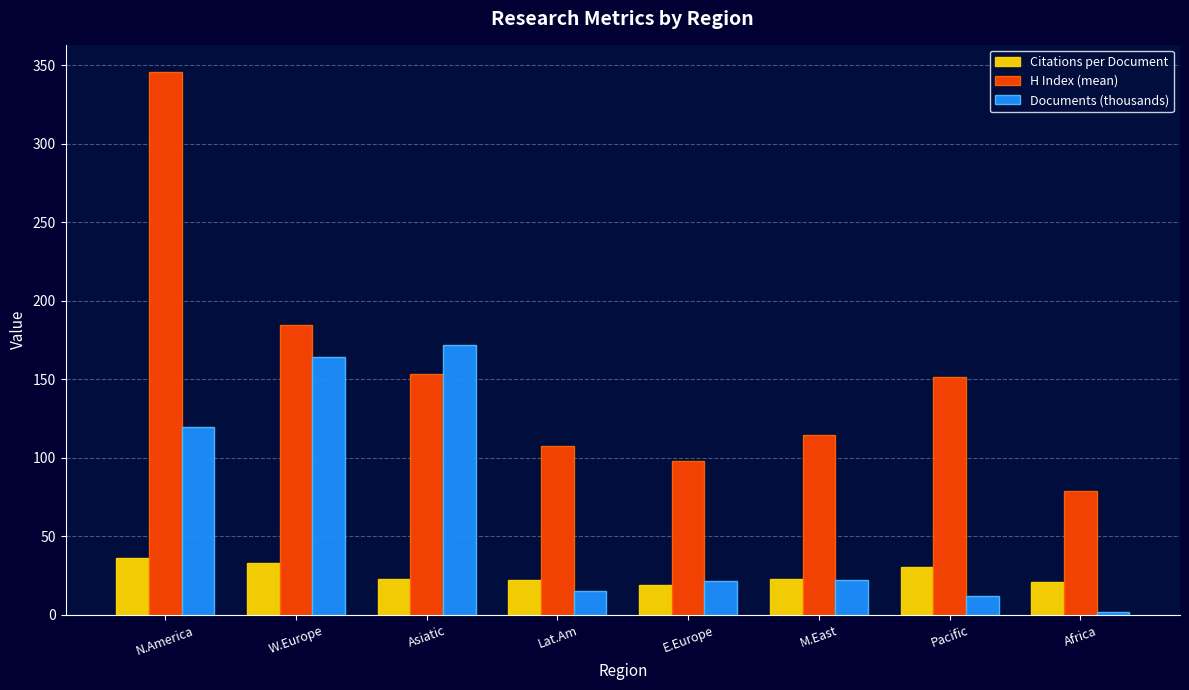

Which series has the largest total across all categories?

H Index (mean)